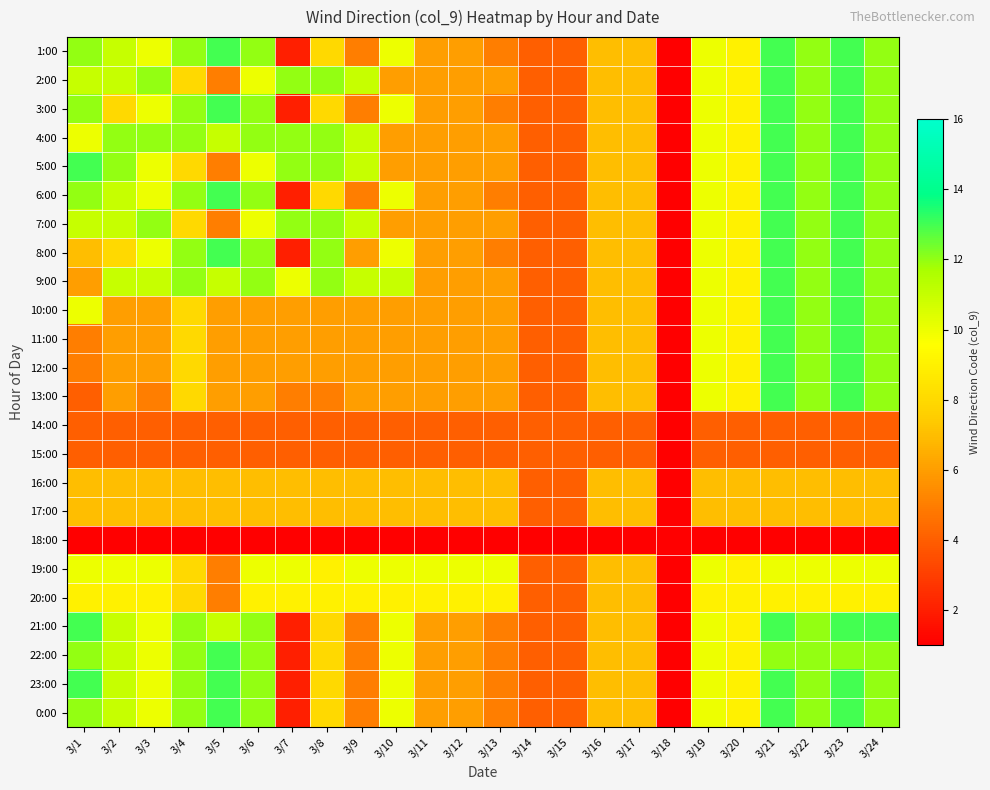

Reading left to right, what are all the values shown in this chart?

1:00: 3/1=12	3/2=11	3/3=10	3/4=12	3/5=13	3/6=12	3/7=2	3/8=8	3/9=5	3/10=10	3/11=6	3/12=6	3/13=5	3/14=4	3/15=4	3/16=7	3/17=7	3/18=1	3/19=10	3/20=9	3/21=13	3/22=12	3/23=13	3/24=12
2:00: 3/1=11	3/2=11	3/3=12	3/4=8	3/5=5	3/6=10	3/7=12	3/8=12	3/9=11	3/10=6	3/11=6	3/12=6	3/13=6	3/14=4	3/15=4	3/16=7	3/17=7	3/18=1	3/19=10	3/20=9	3/21=13	3/22=12	3/23=13	3/24=12
3:00: 3/1=12	3/2=8	3/3=10	3/4=12	3/5=13	3/6=12	3/7=2	3/8=8	3/9=5	3/10=10	3/11=6	3/12=6	3/13=5	3/14=4	3/15=4	3/16=7	3/17=7	3/18=1	3/19=10	3/20=9	3/21=13	3/22=12	3/23=13	3/24=12
4:00: 3/1=10	3/2=12	3/3=12	3/4=12	3/5=11	3/6=12	3/7=12	3/8=12	3/9=11	3/10=6	3/11=6	3/12=6	3/13=6	3/14=4	3/15=4	3/16=7	3/17=7	3/18=1	3/19=10	3/20=9	3/21=13	3/22=12	3/23=13	3/24=12
5:00: 3/1=13	3/2=12	3/3=10	3/4=8	3/5=5	3/6=10	3/7=12	3/8=12	3/9=11	3/10=6	3/11=6	3/12=6	3/13=6	3/14=4	3/15=4	3/16=7	3/17=7	3/18=1	3/19=10	3/20=9	3/21=13	3/22=12	3/23=13	3/24=12
6:00: 3/1=12	3/2=11	3/3=10	3/4=12	3/5=13	3/6=12	3/7=2	3/8=8	3/9=5	3/10=10	3/11=6	3/12=6	3/13=5	3/14=4	3/15=4	3/16=7	3/17=7	3/18=1	3/19=10	3/20=9	3/21=13	3/22=12	3/23=13	3/24=12
7:00: 3/1=11	3/2=11	3/3=12	3/4=8	3/5=5	3/6=10	3/7=12	3/8=12	3/9=11	3/10=6	3/11=6	3/12=6	3/13=6	3/14=4	3/15=4	3/16=7	3/17=7	3/18=1	3/19=10	3/20=9	3/21=13	3/22=12	3/23=13	3/24=12
8:00: 3/1=7	3/2=8	3/3=10	3/4=12	3/5=13	3/6=12	3/7=2	3/8=12	3/9=6	3/10=10	3/11=6	3/12=6	3/13=5	3/14=4	3/15=4	3/16=7	3/17=7	3/18=1	3/19=10	3/20=9	3/21=13	3/22=12	3/23=13	3/24=12
9:00: 3/1=6	3/2=11	3/3=11	3/4=12	3/5=11	3/6=12	3/7=10	3/8=12	3/9=11	3/10=11	3/11=6	3/12=6	3/13=6	3/14=4	3/15=4	3/16=7	3/17=7	3/18=1	3/19=10	3/20=9	3/21=13	3/22=12	3/23=13	3/24=12
10:00: 3/1=10	3/2=6	3/3=6	3/4=8	3/5=6	3/6=6	3/7=6	3/8=6	3/9=6	3/10=6	3/11=6	3/12=6	3/13=6	3/14=4	3/15=4	3/16=7	3/17=7	3/18=1	3/19=10	3/20=9	3/21=13	3/22=12	3/23=13	3/24=12
11:00: 3/1=5	3/2=6	3/3=6	3/4=8	3/5=6	3/6=6	3/7=6	3/8=6	3/9=6	3/10=6	3/11=6	3/12=6	3/13=6	3/14=4	3/15=4	3/16=7	3/17=7	3/18=1	3/19=10	3/20=9	3/21=13	3/22=12	3/23=13	3/24=12
12:00: 3/1=5	3/2=6	3/3=6	3/4=8	3/5=6	3/6=6	3/7=6	3/8=6	3/9=6	3/10=6	3/11=6	3/12=6	3/13=6	3/14=4	3/15=4	3/16=7	3/17=7	3/18=1	3/19=10	3/20=9	3/21=13	3/22=12	3/23=13	3/24=12
13:00: 3/1=4	3/2=6	3/3=5	3/4=8	3/5=6	3/6=6	3/7=5	3/8=5	3/9=6	3/10=6	3/11=6	3/12=6	3/13=6	3/14=4	3/15=4	3/16=7	3/17=7	3/18=1	3/19=10	3/20=9	3/21=13	3/22=12	3/23=13	3/24=12
14:00: 3/1=4	3/2=4	3/3=4	3/4=4	3/5=4	3/6=4	3/7=4	3/8=4	3/9=4	3/10=4	3/11=4	3/12=4	3/13=4	3/14=4	3/15=4	3/16=4	3/17=4	3/18=1	3/19=4	3/20=4	3/21=4	3/22=4	3/23=4	3/24=4
15:00: 3/1=4	3/2=4	3/3=4	3/4=4	3/5=4	3/6=4	3/7=4	3/8=4	3/9=4	3/10=4	3/11=4	3/12=4	3/13=4	3/14=4	3/15=4	3/16=4	3/17=4	3/18=1	3/19=4	3/20=4	3/21=4	3/22=4	3/23=4	3/24=4
16:00: 3/1=7	3/2=7	3/3=7	3/4=7	3/5=7	3/6=7	3/7=7	3/8=7	3/9=7	3/10=7	3/11=7	3/12=7	3/13=7	3/14=4	3/15=4	3/16=7	3/17=7	3/18=1	3/19=7	3/20=7	3/21=7	3/22=7	3/23=7	3/24=7
17:00: 3/1=7	3/2=7	3/3=7	3/4=7	3/5=7	3/6=7	3/7=7	3/8=7	3/9=7	3/10=7	3/11=7	3/12=7	3/13=7	3/14=4	3/15=4	3/16=7	3/17=7	3/18=1	3/19=7	3/20=7	3/21=7	3/22=7	3/23=7	3/24=7
18:00: 3/1=1	3/2=1	3/3=1	3/4=1	3/5=1	3/6=1	3/7=1	3/8=1	3/9=1	3/10=1	3/11=1	3/12=1	3/13=1	3/14=1	3/15=1	3/16=1	3/17=1	3/18=1	3/19=1	3/20=1	3/21=1	3/22=1	3/23=1	3/24=1
19:00: 3/1=10	3/2=10	3/3=10	3/4=8	3/5=5	3/6=10	3/7=10	3/8=9	3/9=10	3/10=10	3/11=10	3/12=10	3/13=10	3/14=4	3/15=4	3/16=7	3/17=7	3/18=1	3/19=10	3/20=9	3/21=10	3/22=10	3/23=10	3/24=10
20:00: 3/1=9	3/2=9	3/3=9	3/4=8	3/5=5	3/6=9	3/7=9	3/8=9	3/9=9	3/10=9	3/11=9	3/12=9	3/13=9	3/14=4	3/15=4	3/16=7	3/17=7	3/18=1	3/19=9	3/20=9	3/21=9	3/22=9	3/23=9	3/24=9
21:00: 3/1=13	3/2=11	3/3=10	3/4=12	3/5=11	3/6=12	3/7=2	3/8=8	3/9=5	3/10=10	3/11=6	3/12=6	3/13=5	3/14=4	3/15=4	3/16=7	3/17=7	3/18=1	3/19=10	3/20=9	3/21=13	3/22=12	3/23=13	3/24=13
22:00: 3/1=12	3/2=11	3/3=10	3/4=12	3/5=13	3/6=12	3/7=2	3/8=8	3/9=5	3/10=10	3/11=6	3/12=6	3/13=5	3/14=4	3/15=4	3/16=7	3/17=7	3/18=1	3/19=10	3/20=9	3/21=12	3/22=12	3/23=12	3/24=12
23:00: 3/1=13	3/2=11	3/3=10	3/4=12	3/5=13	3/6=12	3/7=2	3/8=8	3/9=5	3/10=10	3/11=6	3/12=6	3/13=5	3/14=4	3/15=4	3/16=7	3/17=7	3/18=1	3/19=10	3/20=9	3/21=13	3/22=12	3/23=13	3/24=12
0:00: 3/1=12	3/2=11	3/3=10	3/4=12	3/5=13	3/6=12	3/7=2	3/8=8	3/9=5	3/10=10	3/11=6	3/12=6	3/13=5	3/14=4	3/15=4	3/16=7	3/17=7	3/18=1	3/19=10	3/20=9	3/21=13	3/22=12	3/23=13	3/24=12